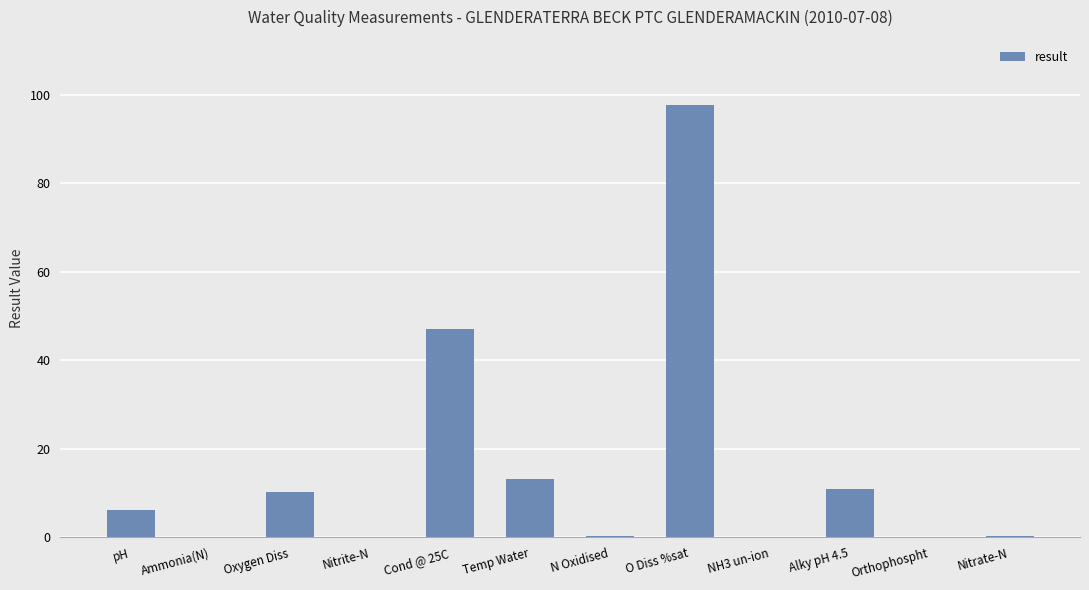

What is the sum of all values?

185.7